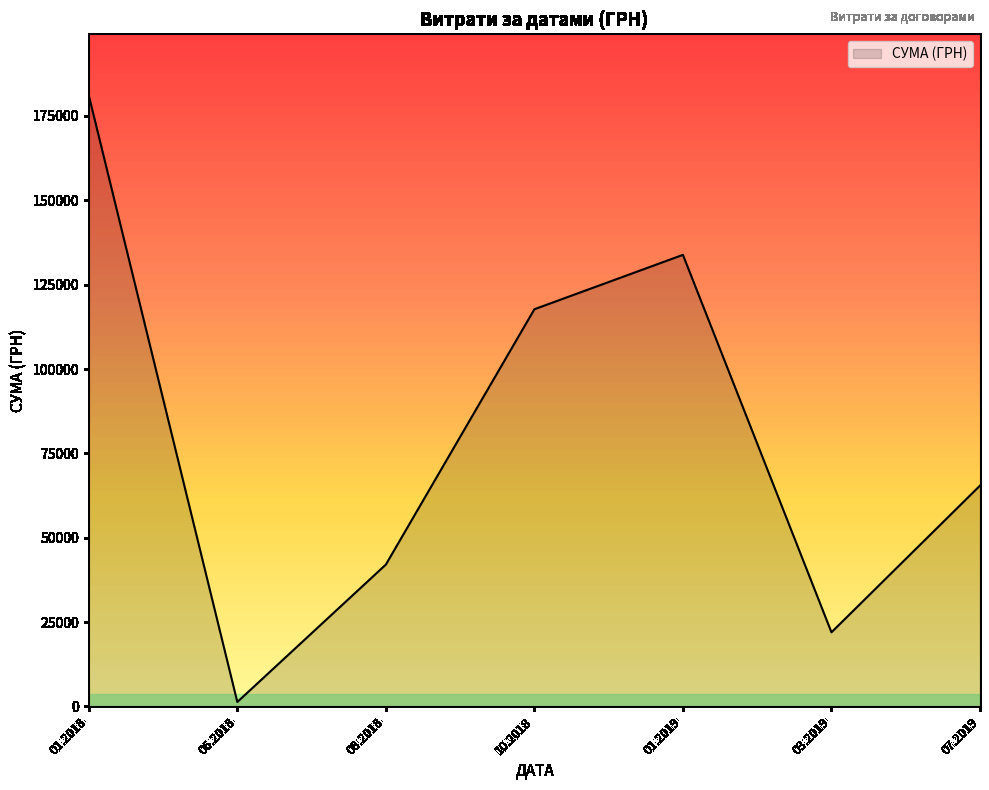

How many values are below 65444?

3